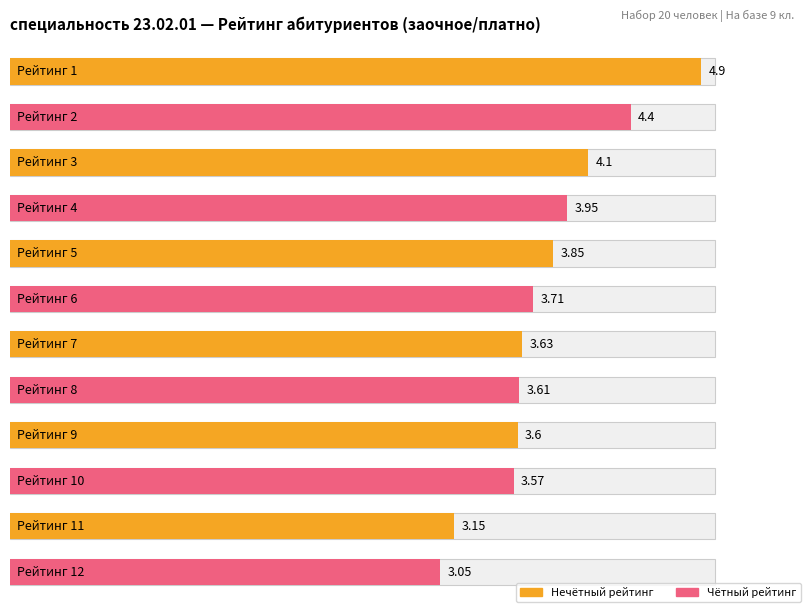

Is it true that the value at 8 is 5.5?

False